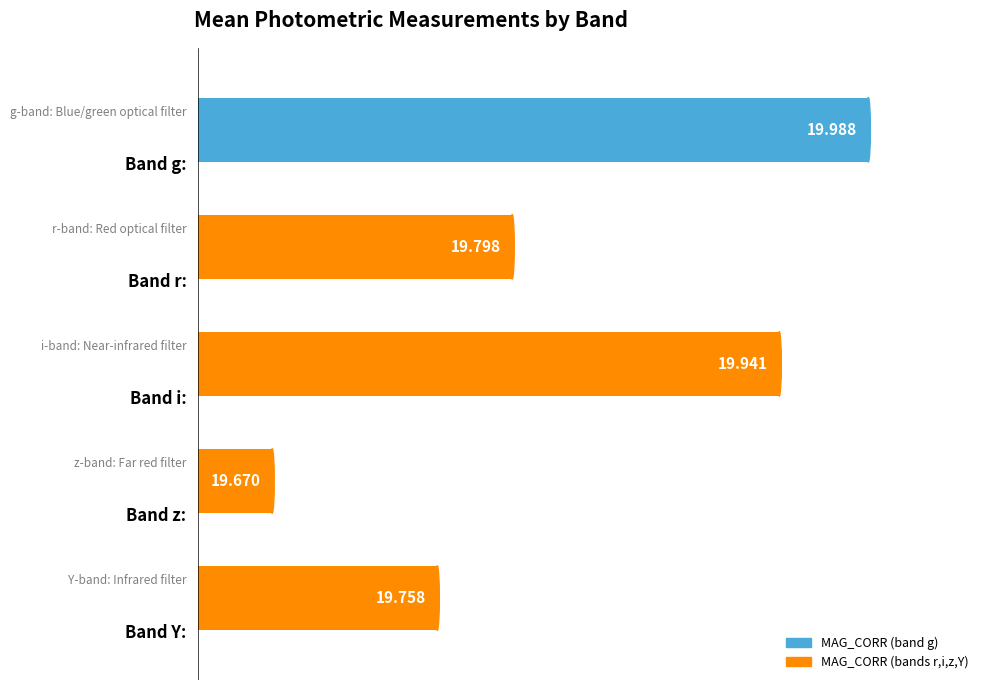

How many bars are there in total?

5